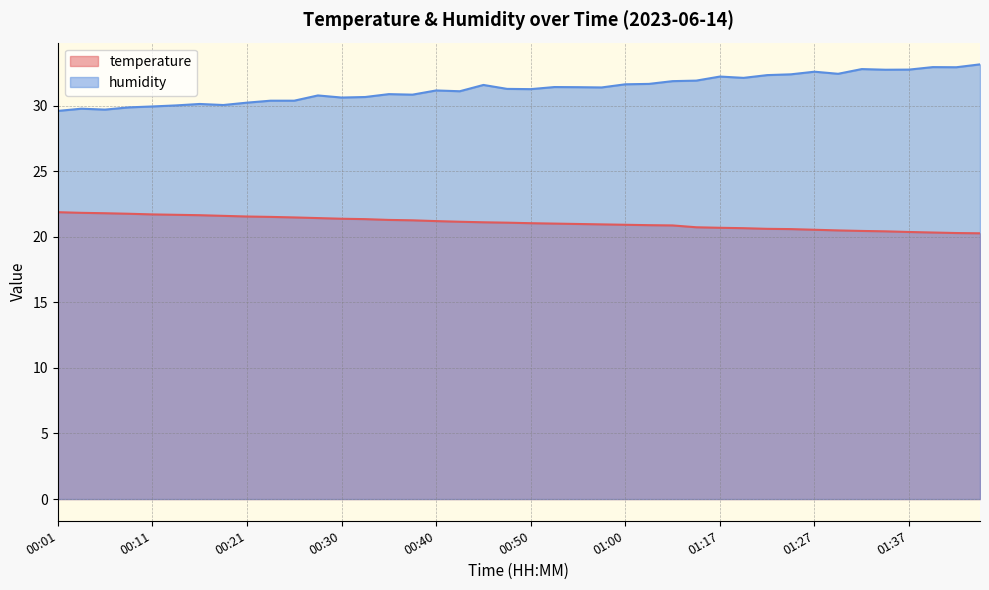

True or false: temperature has a value of 30.6 at 00:40.

False